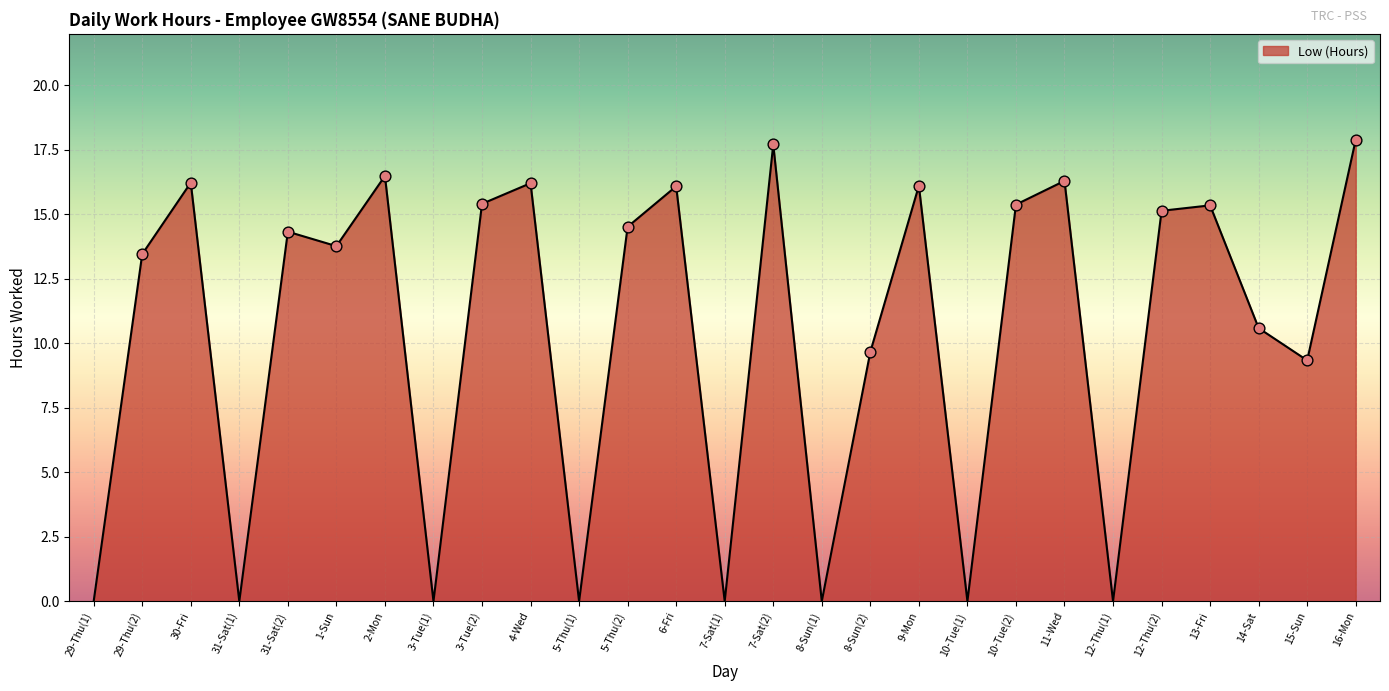

What is the change in value from 1-Sun to 2-Mon?

+2.7